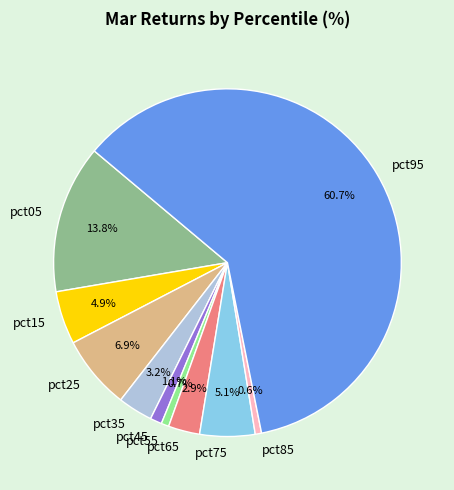

Combined, do pct25 and pct35 account for over 50%?

No